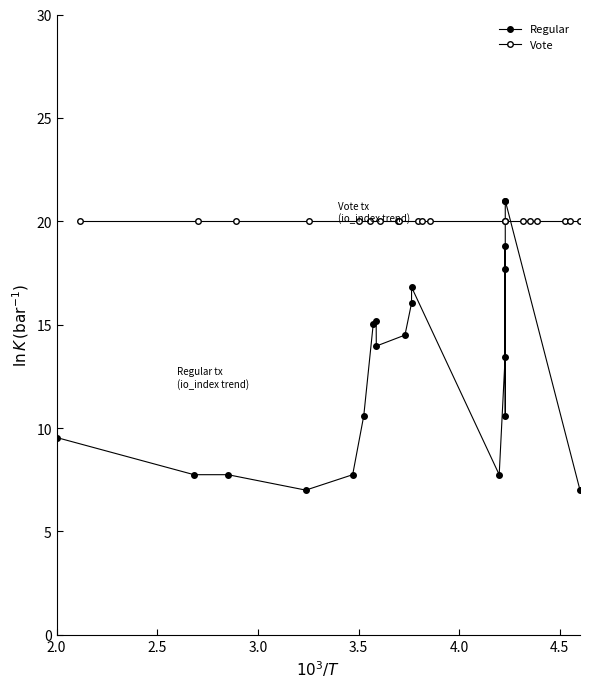

Reading left to right, what are all the values shown in this chart?

Regular: 9.5	7.7	7.7	7.0	7.7	10.6	15.0	15.2	14.0	14.5	16.0	16.8	7.7	13.4	17.7	18.8	10.6	21.0	21.0	7.0
Vote: 20.0	20.0	20.0	20.0	20.0	20.0	20.0	20.0	20.0	20.0	20.0	20.0	20.0	20.0	20.0	20.0	20.0	20.0	20.0	20.0